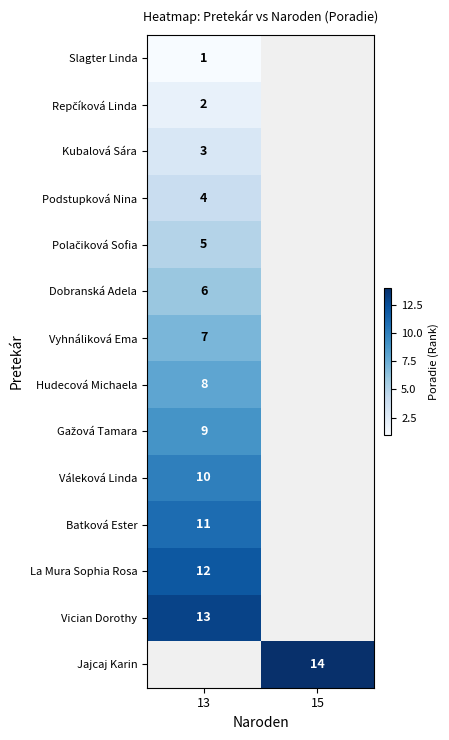

The Podstupková Nina series shows 4 at 13. True or false?

True